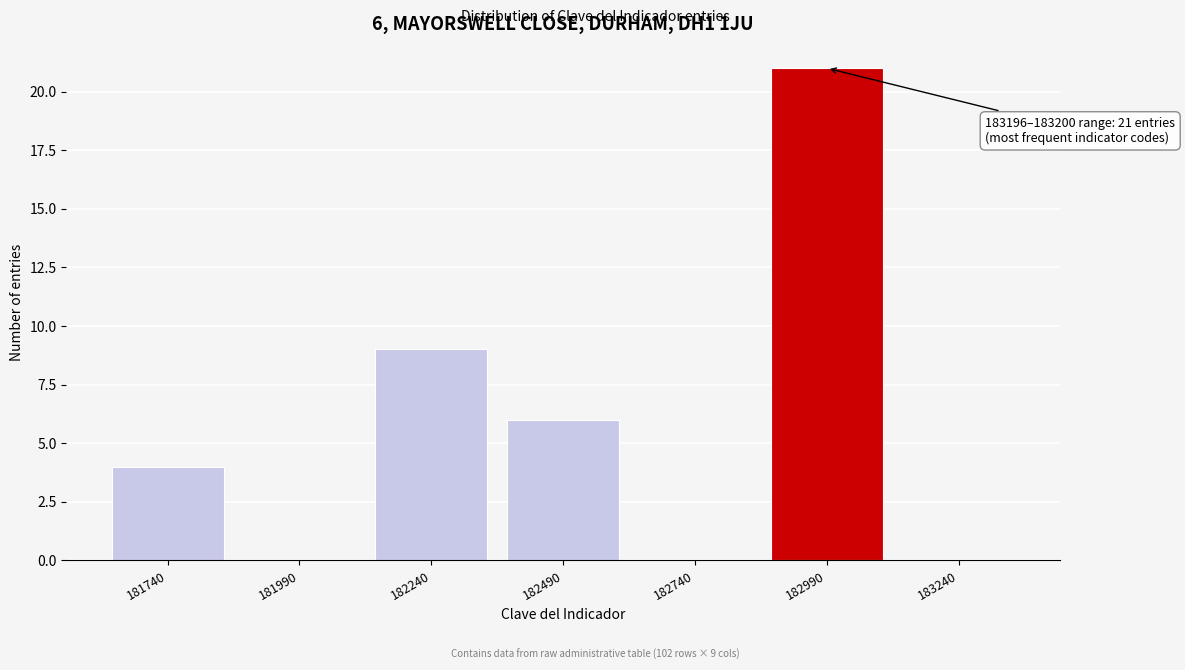

Reading right to left, list all the values displayed in this chart.

183240=0	182990=21	182740=0	182490=6	182240=9	181990=0	181740=4